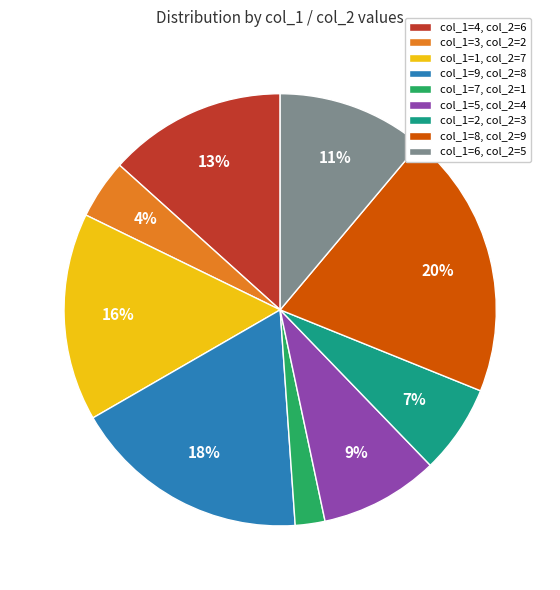

Which has a higher value, col_1=9, col_2=8 or col_1=4, col_2=6?

col_1=9, col_2=8